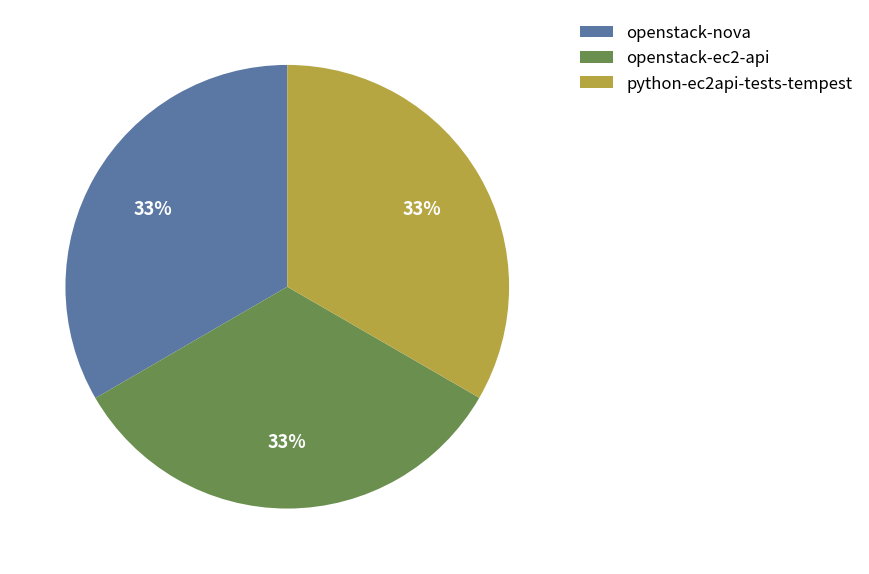

To the nearest percent, what is the combined percentage of openstack-ec2-api and python-ec2api-tests-tempest?

67%